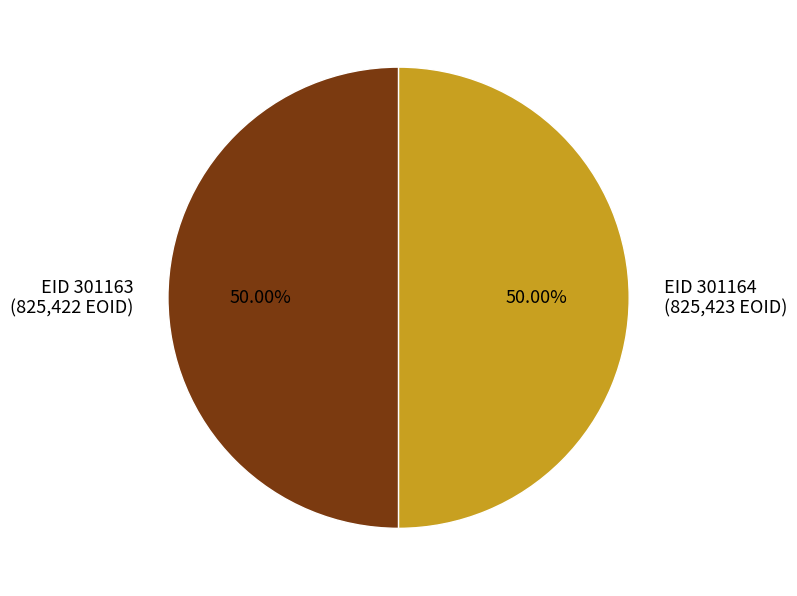

Is the sum of EID 301163 (825,422 EOID) and EID 301164 (825,423 EOID) greater than half?

Yes